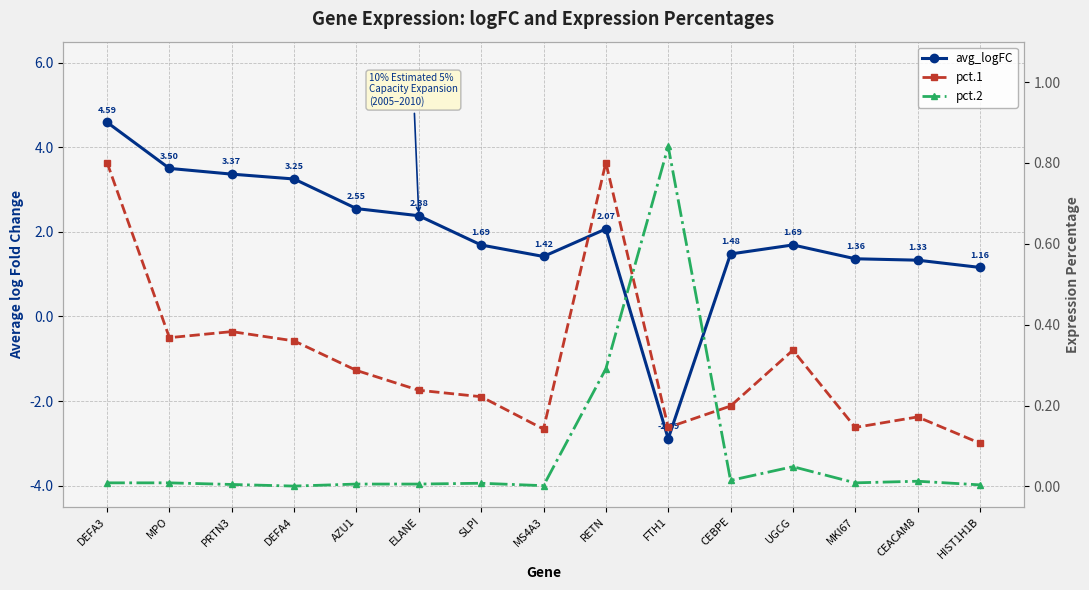

At PRTN3, list the series in order from smallest to largest.

pct.2, pct.1, avg_logFC